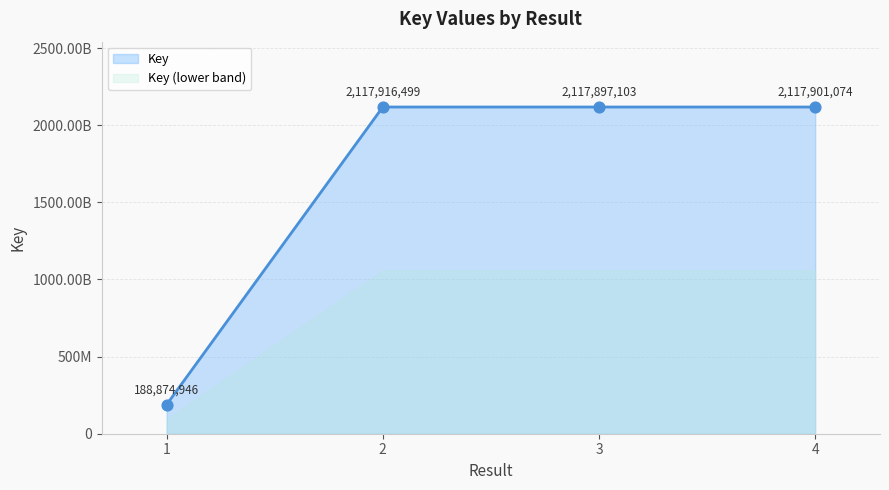

What is the change in value from 3 to 4?

+3971